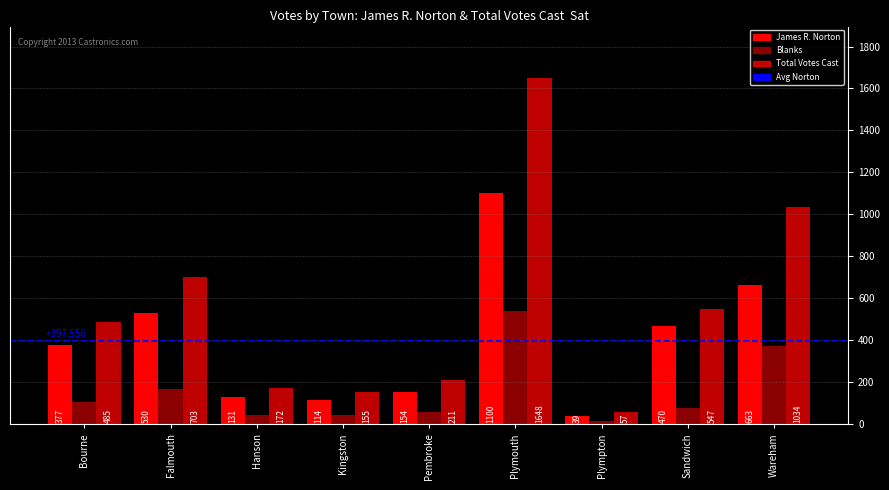

At which label does Total Votes Cast first exceed 485?

Falmouth